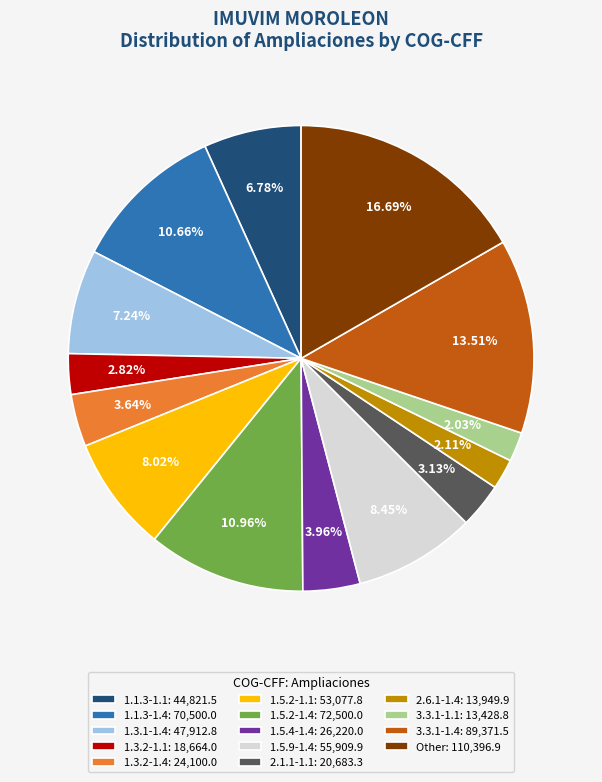

What is the largest slice in the pie chart?

Other: 110,396.9